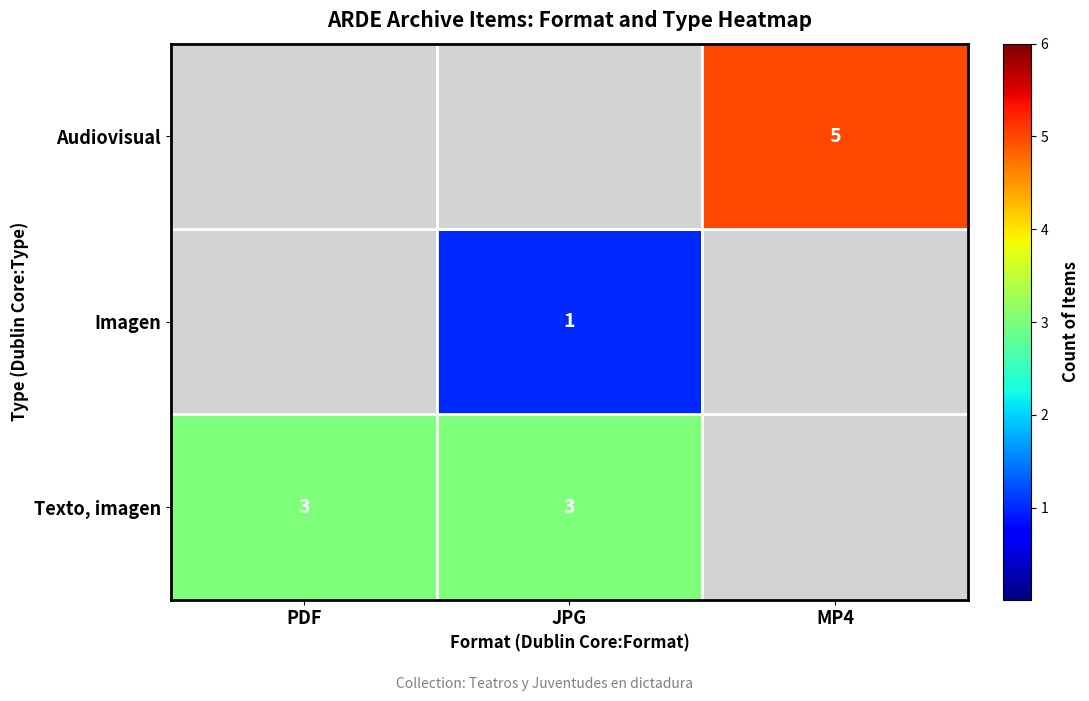

The value of Texto, imagen at PDF is 3. True or false?

True